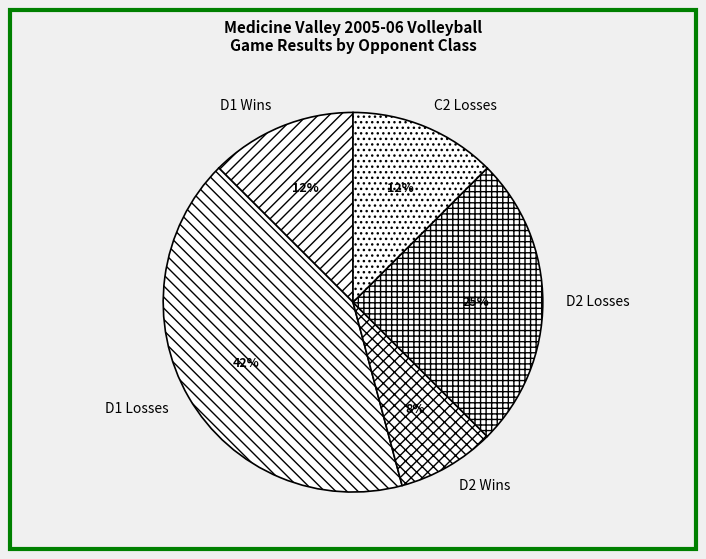

The D1 Wins slice represents 24% of the pie. True or false?

False